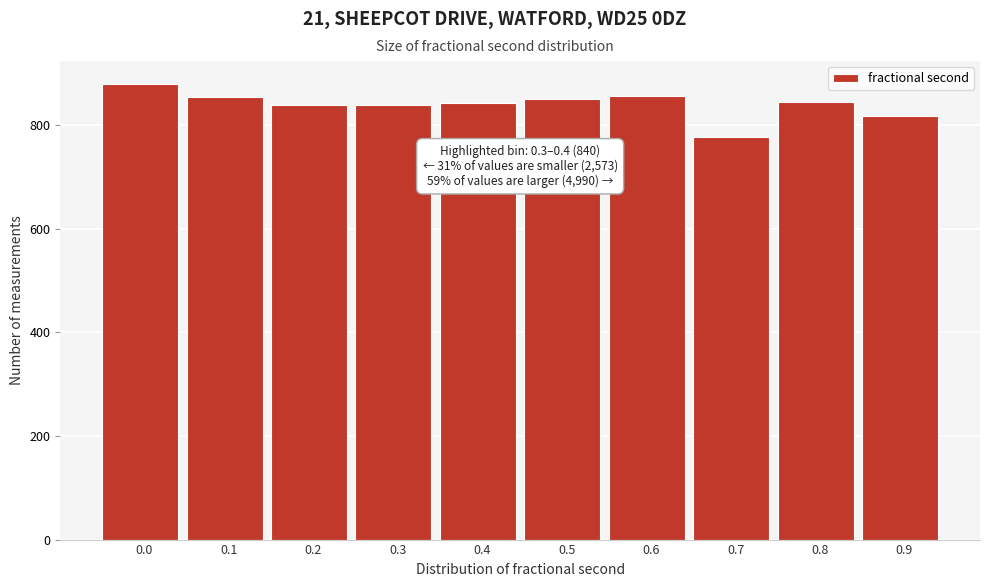

What is the value of the 9th bar from the left?

845